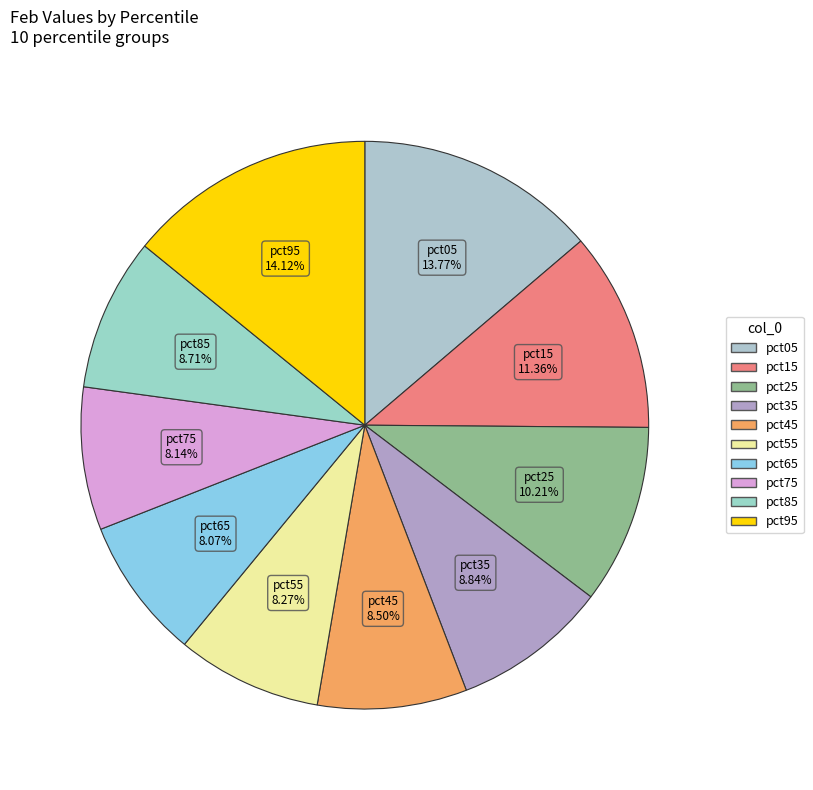

To the nearest percent, what percentage of the pie is pct15?

11%